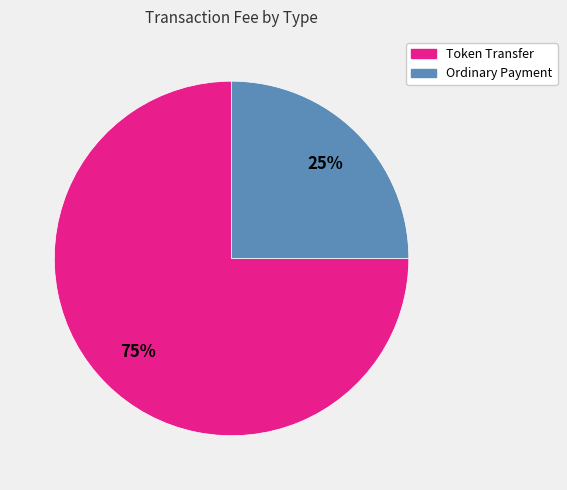

Rank the categories by value from highest to lowest.

Token Transfer, Ordinary Payment